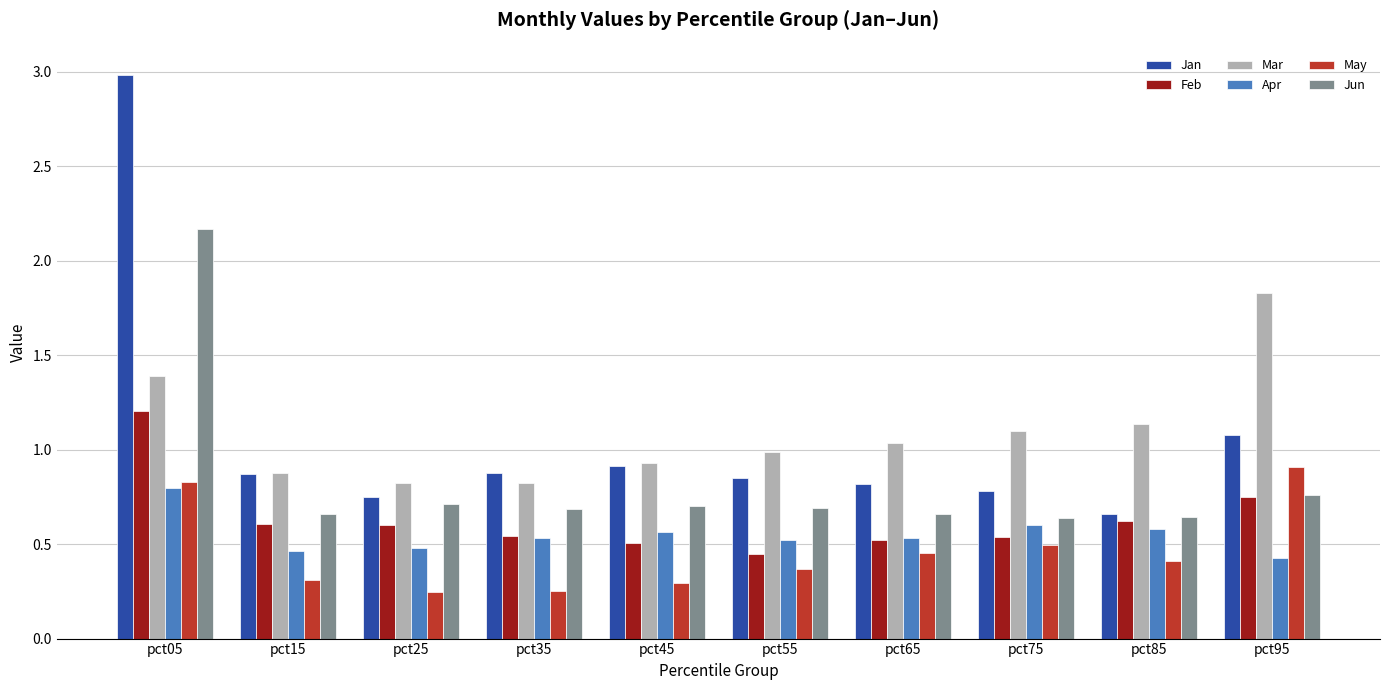

What is the sum of the Feb values at pct05 and pct45?

1.7